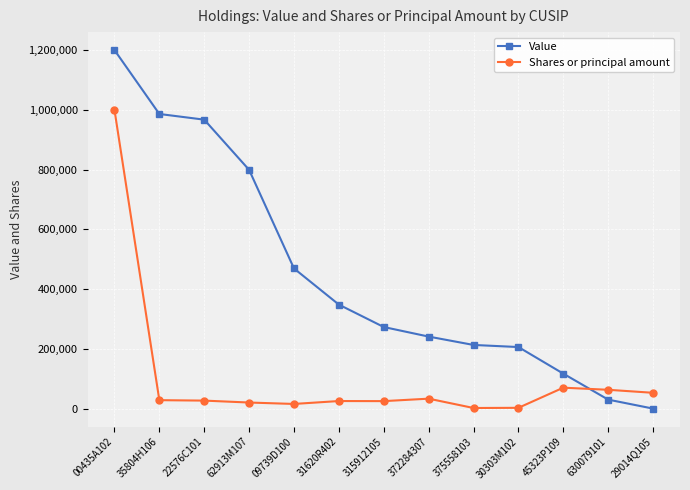

What is the label of the 7th point from the left?

315912105